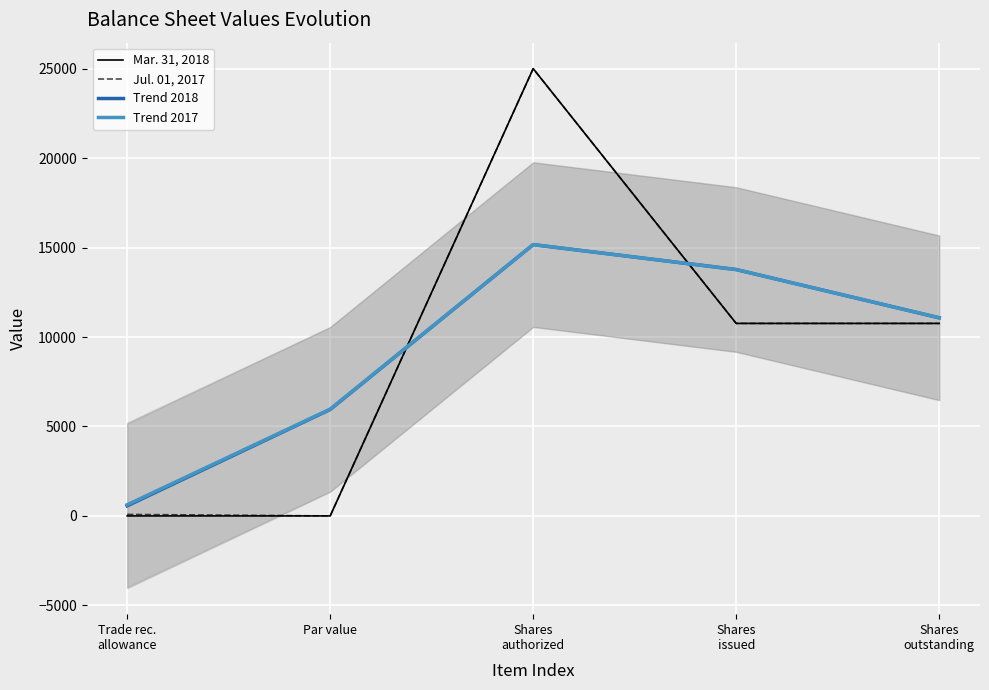

At how many categories does at least one series exceed 19734?

1